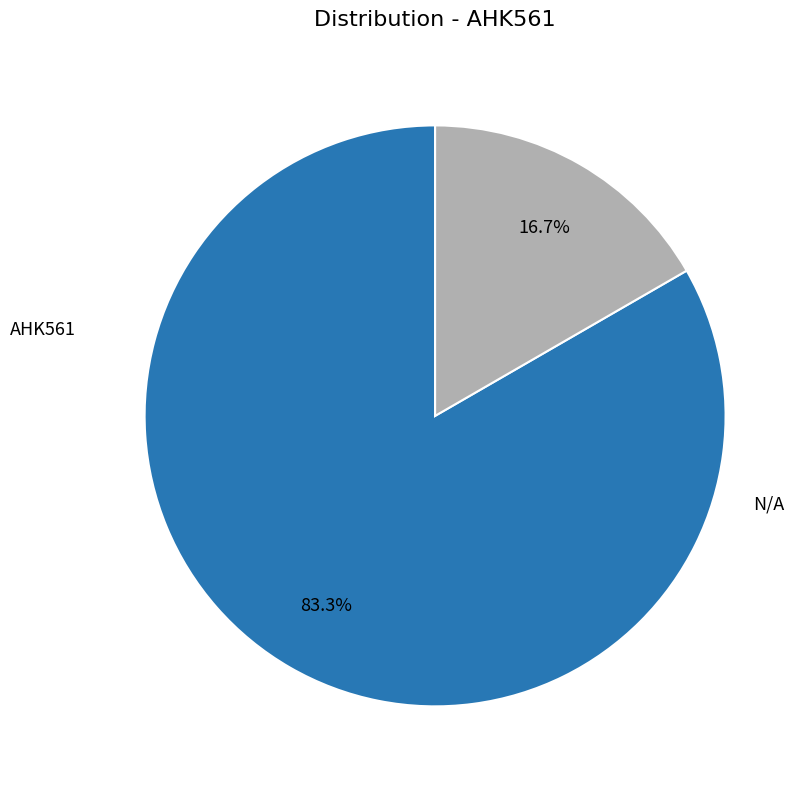

To the nearest percent, what is the difference between the N/A and AHK561 slice percentages?

67%